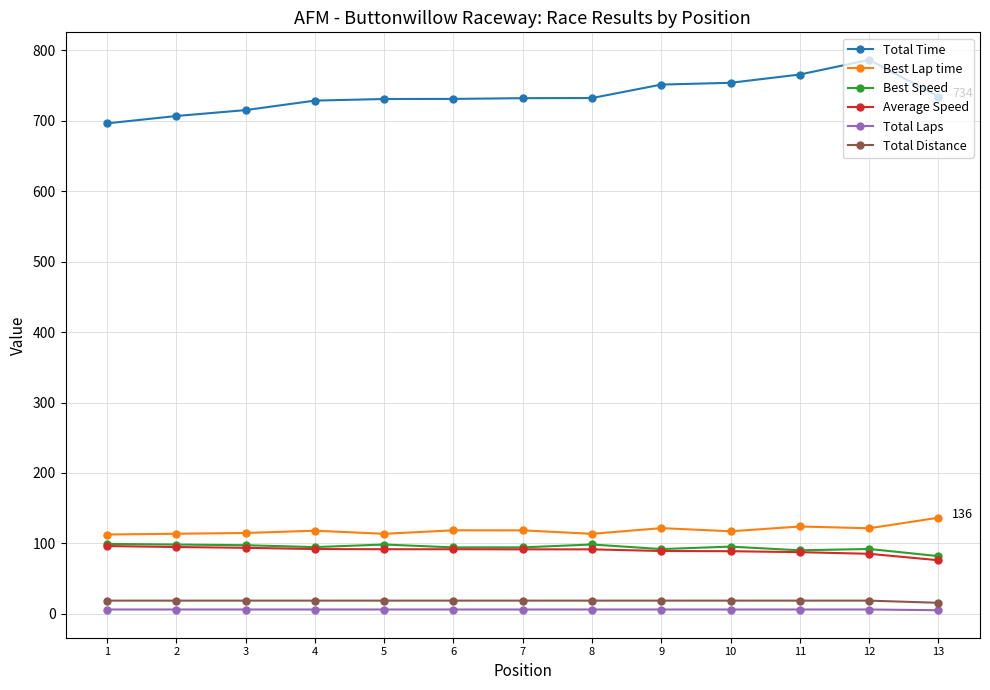

The Best Lap time series shows 36.6 at 13. True or false?

False